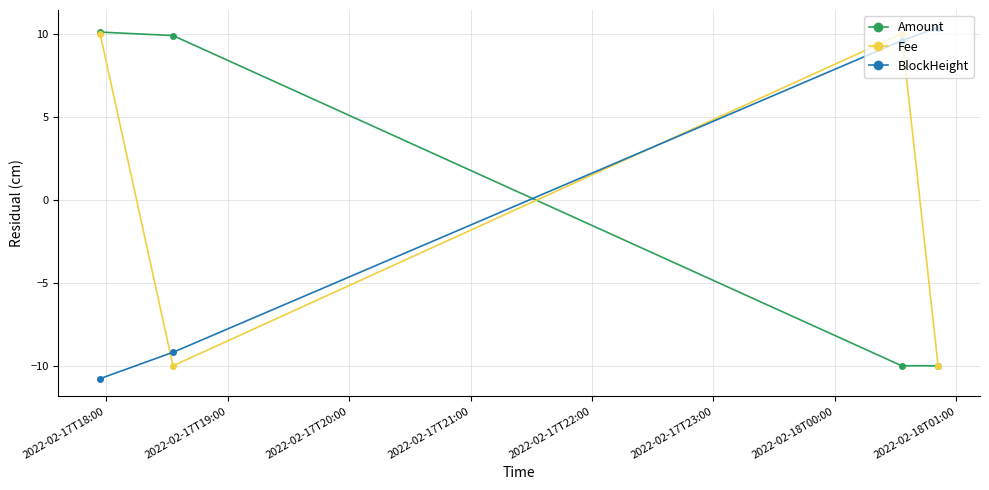

How many values in Amount are above zero?

2